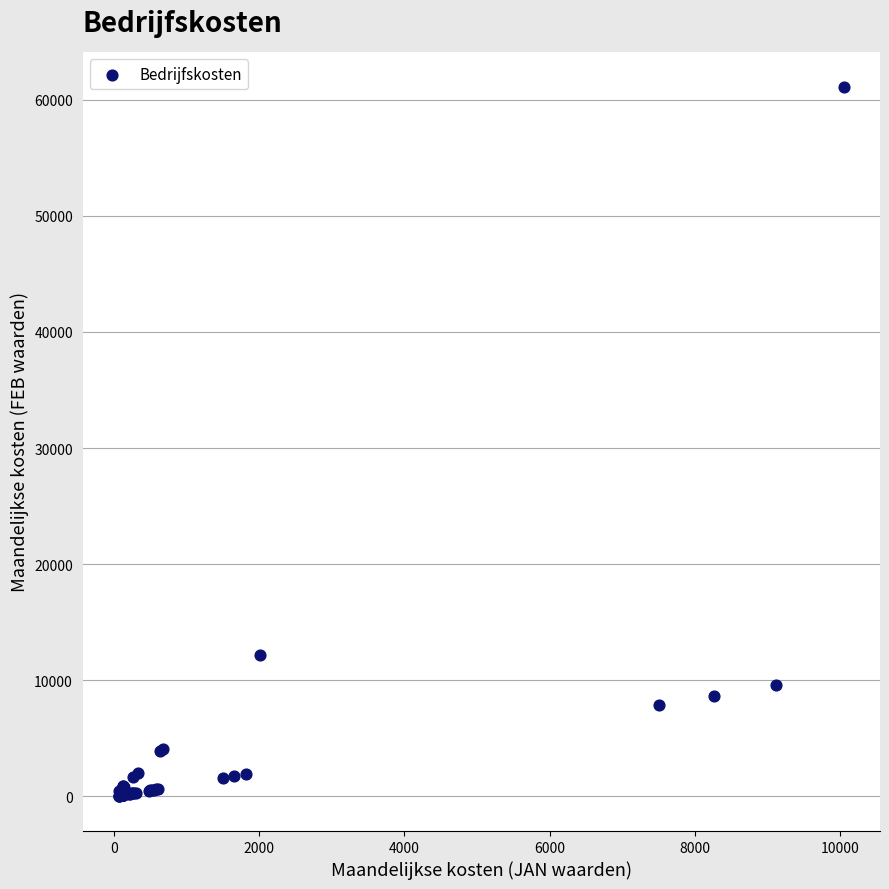

What Y value in the scatter plot is closest to 30566?

12213.0